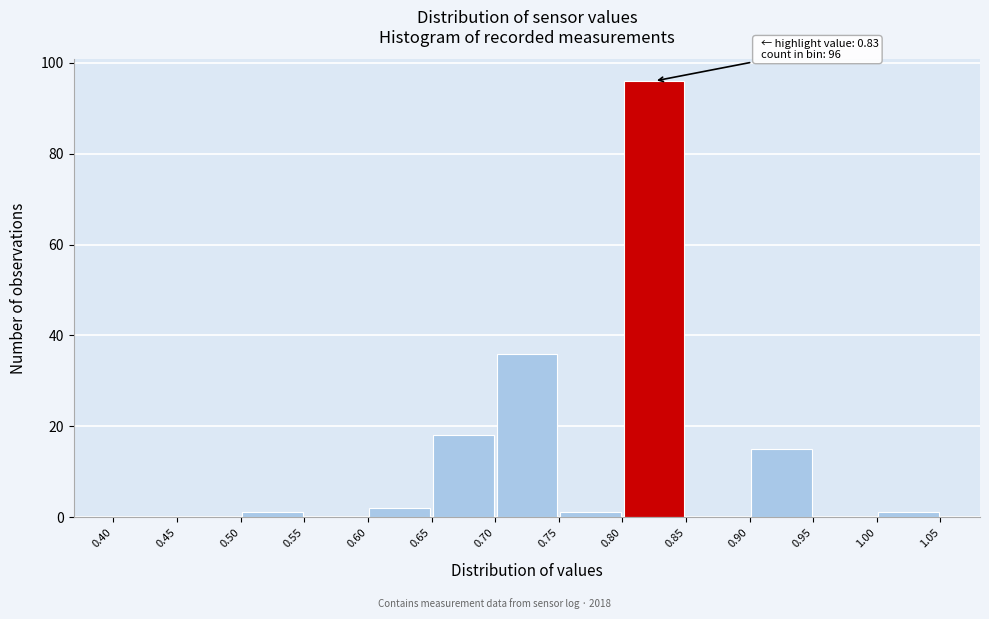

Over which range of the x-axis is the bar tallest?

0.80 to 0.85